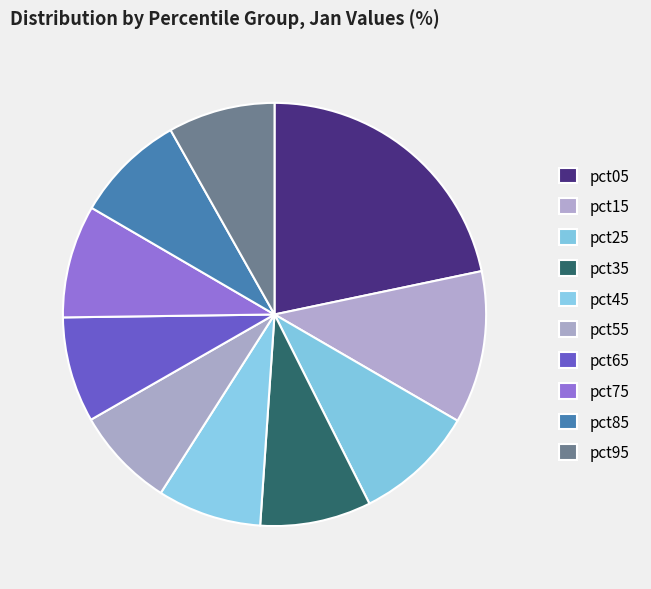

Is the sum of pct05 and pct85 greater than half?

No